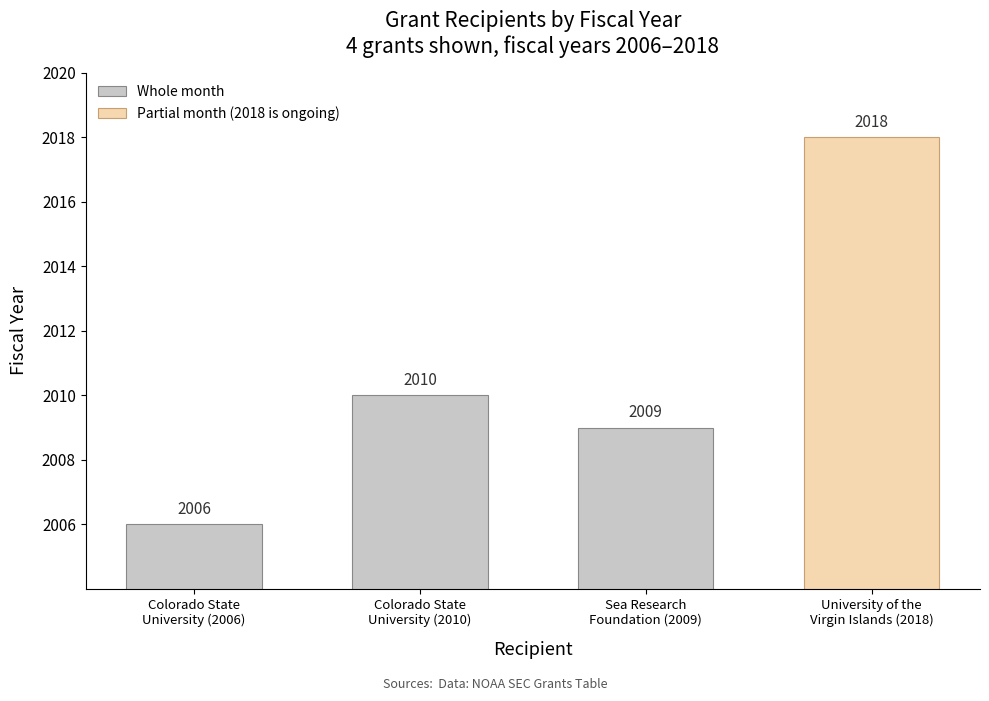

At which category does the chart reach its minimum across all series?

Colorado State
University (2006)